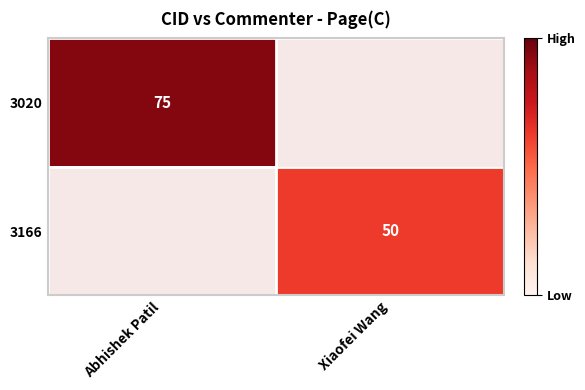

Between Xiaofei Wang and Abhishek Patil, which is larger?

Abhishek Patil